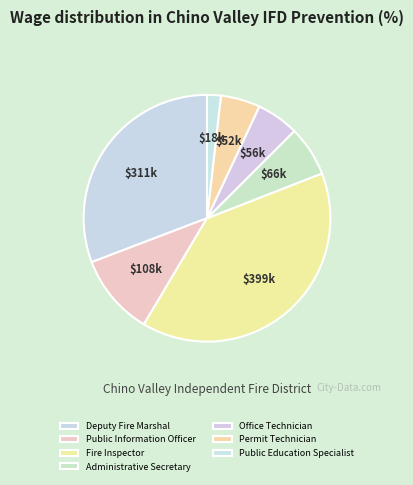

How many slices are in this pie chart?

7